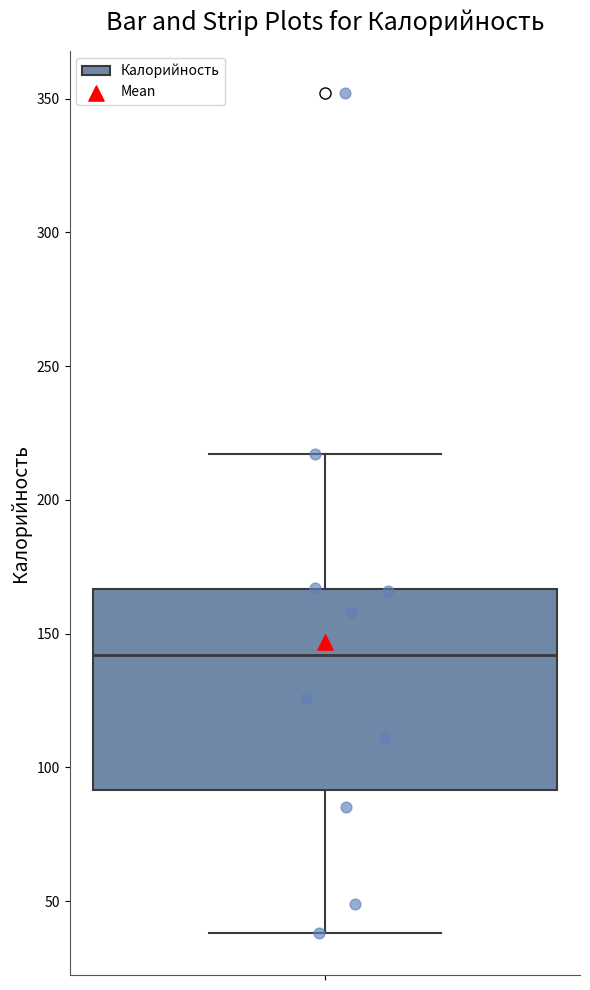

Where does the lower whisker of the box end on the y-axis? The values are not printed on the chart, so give them approximately, as read against the axis.

40